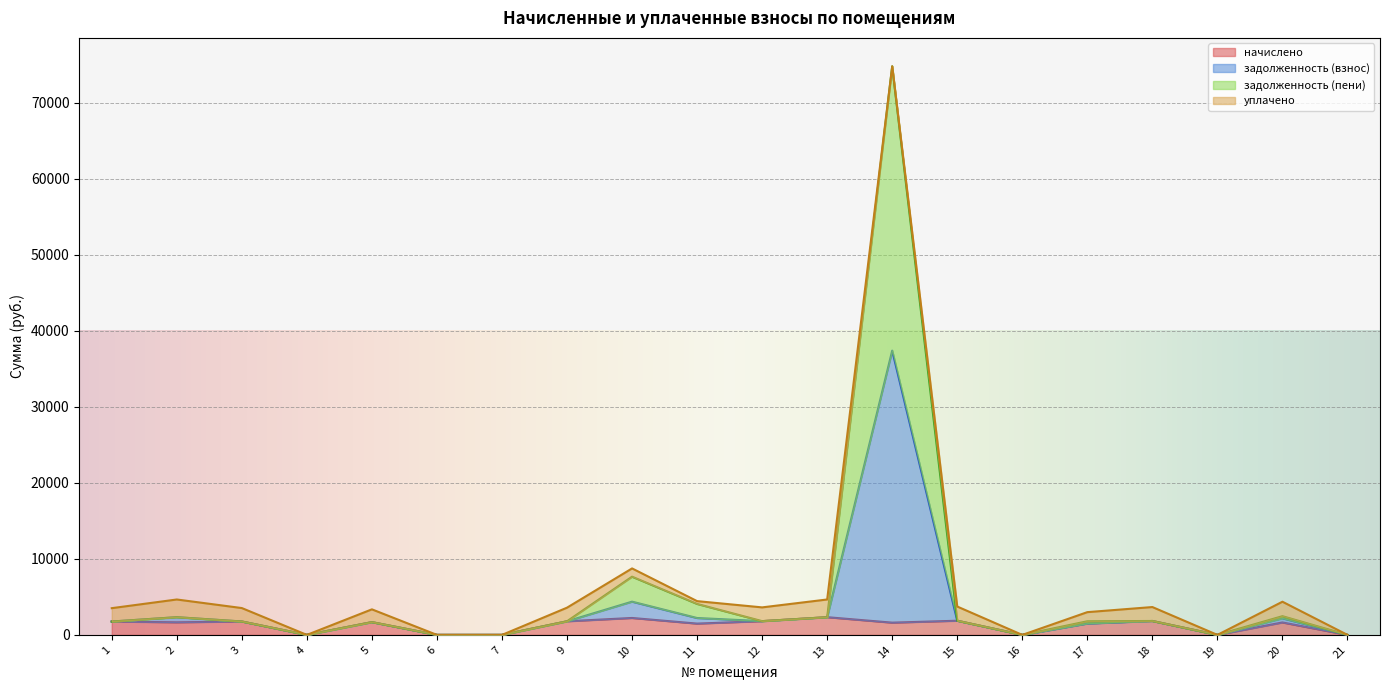

At which label does начислено first exceed 1655?

1